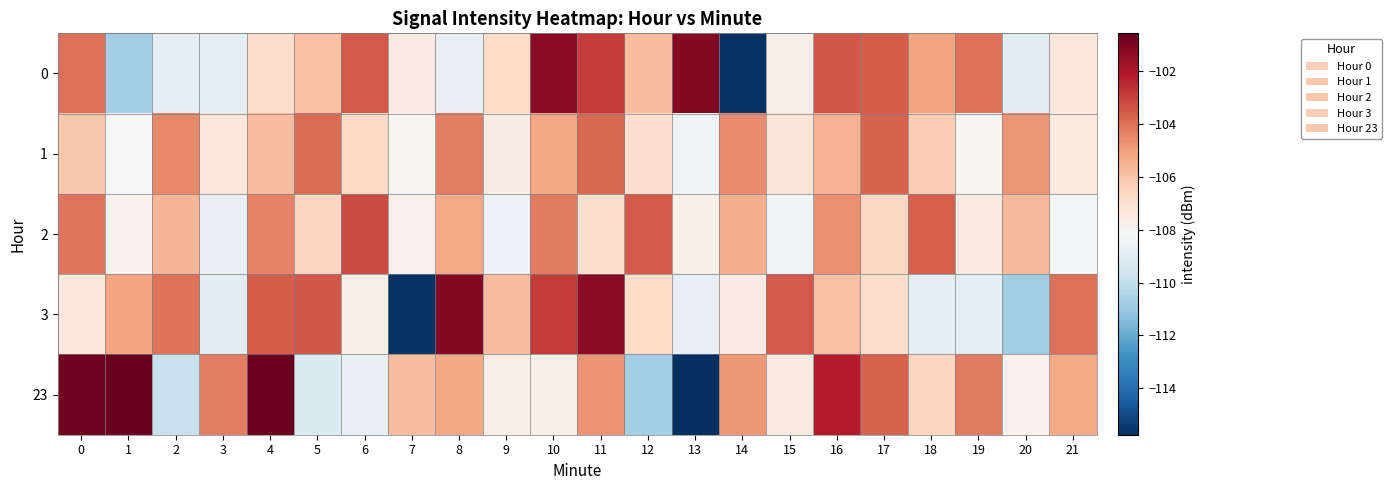

What is the difference between the highest and lowest values at 19?

4.8